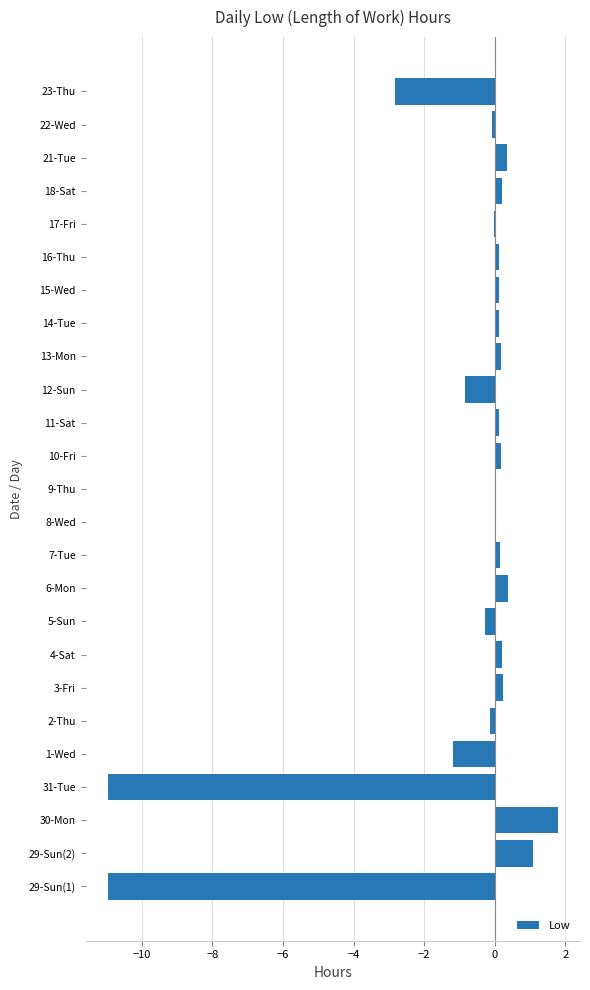

At which category does the chart reach its peak across all series?

30-Mon